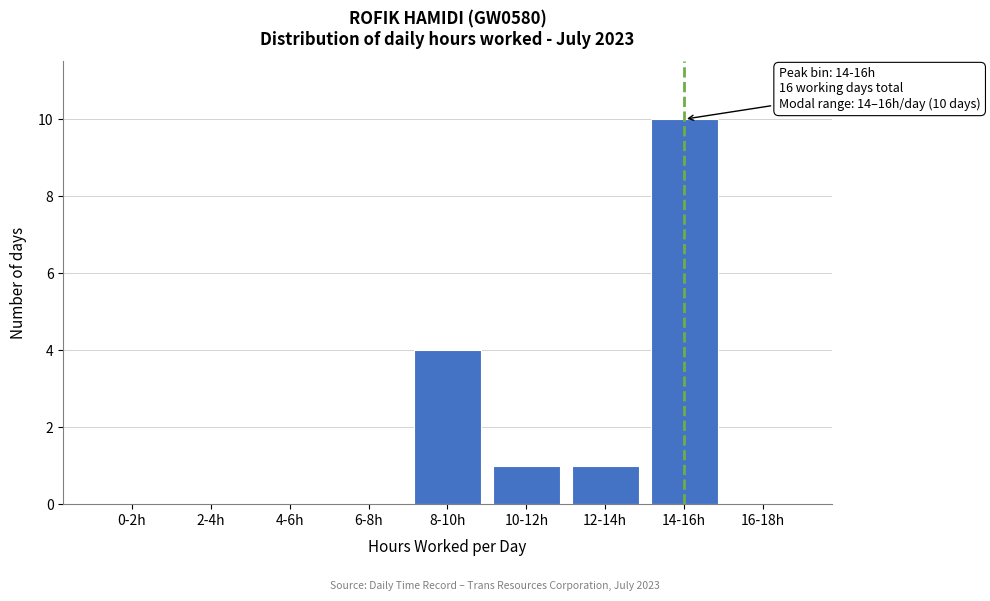

Reading right to left, list all the values displayed in this chart.

16-18h=0	14-16h=10	12-14h=1	10-12h=1	8-10h=4	6-8h=0	4-6h=0	2-4h=0	0-2h=0